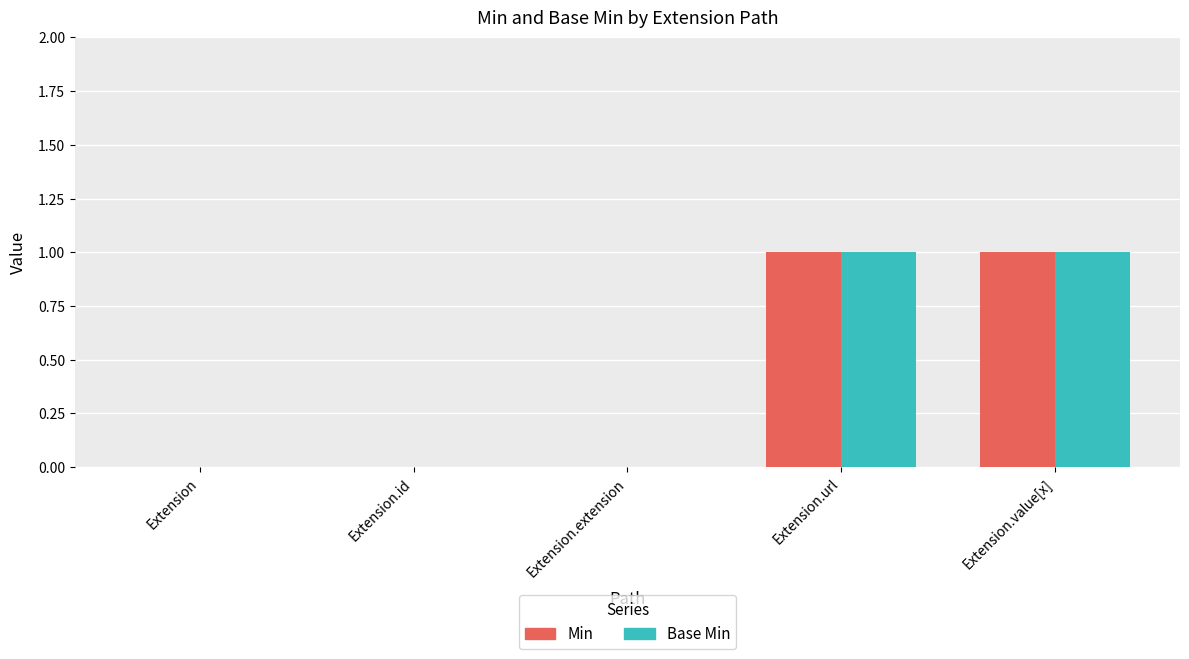

True or false: Base Min has a value of 0 at Extension.extension.

True